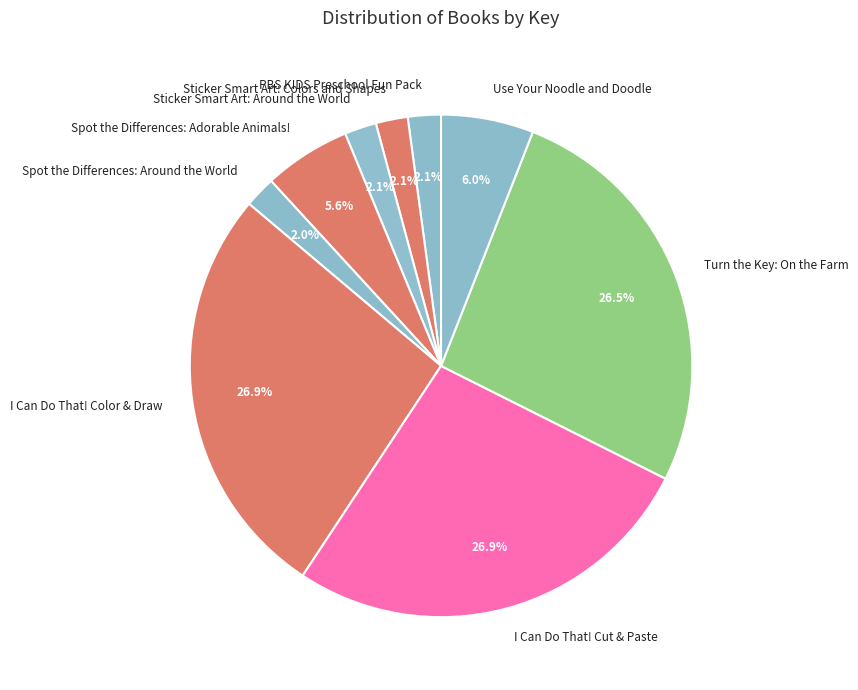

True or false: PBS KIDS Preschool Fun Pack accounts for 9% of the total.

False